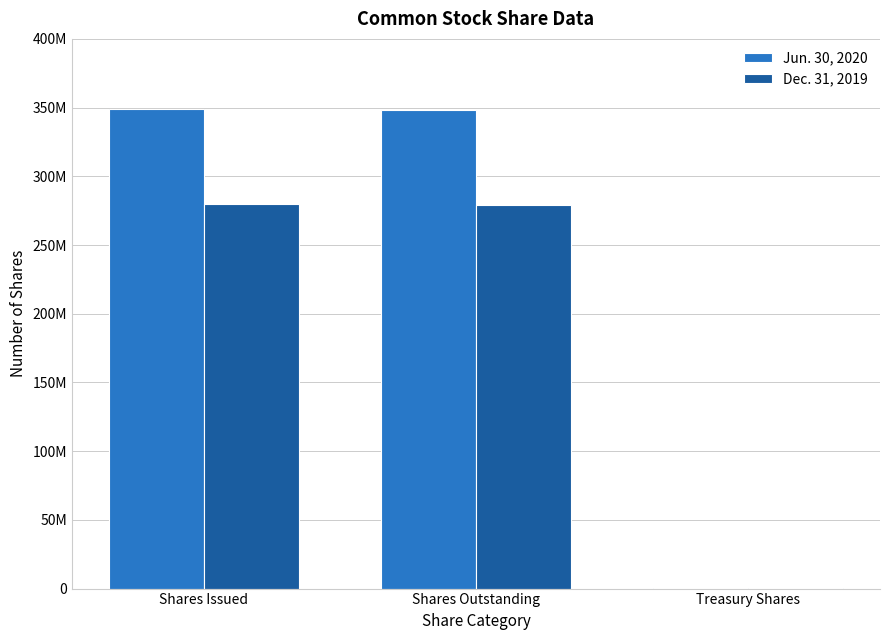

What is the total value across all series at Treasury Shares?

1427000